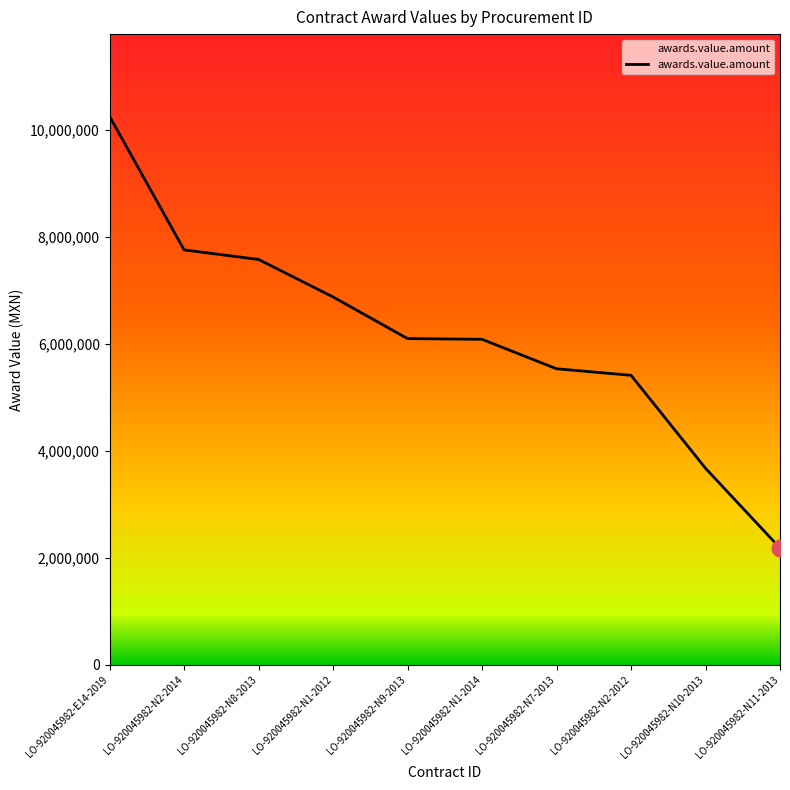

The chart shows a value of 8147393.3 at LO-920045982-N7-2013. True or false?

False